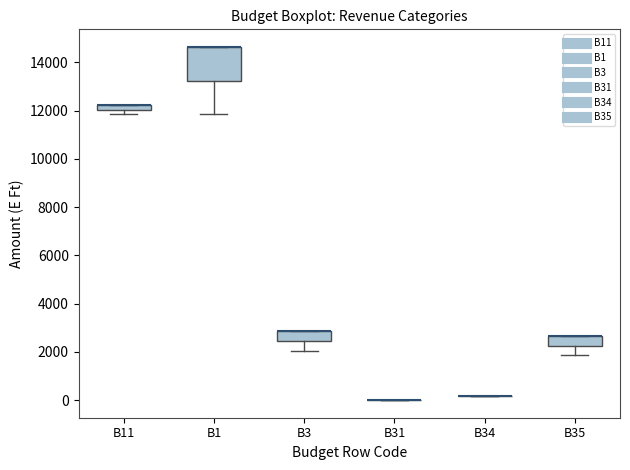

Where is the upper edge of the box for B35 on the y-axis? The values are not printed on the chart, so give them approximately, as read against the axis.

2600